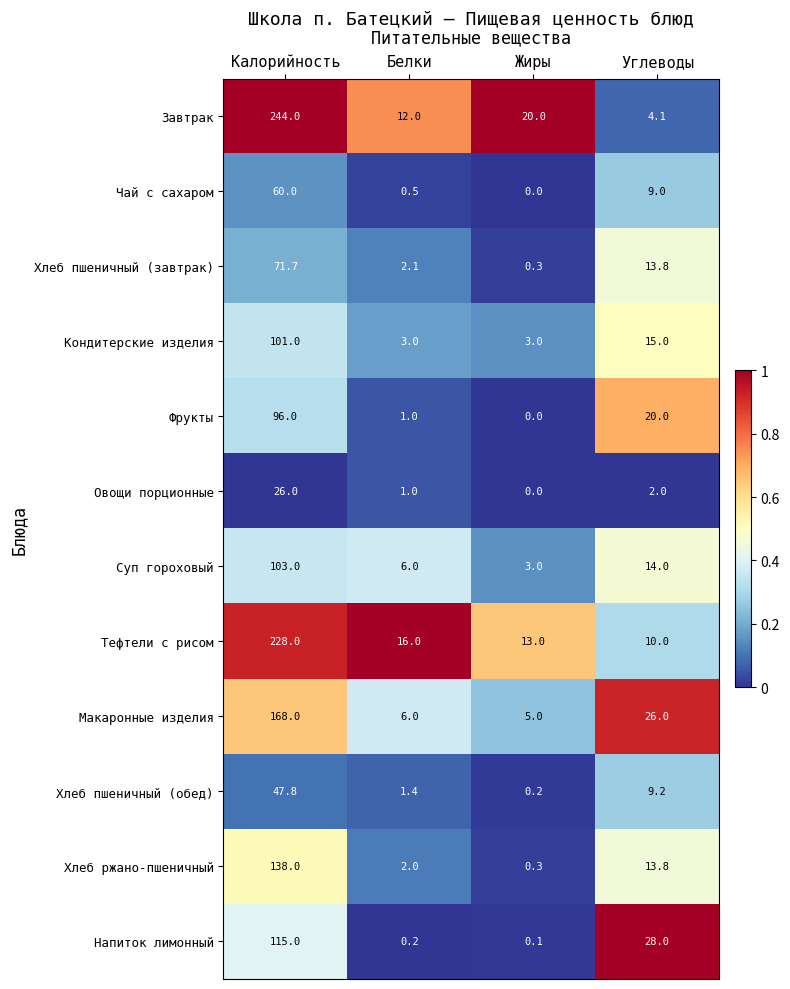

List the series in order of their peak value, highest first.

Завтрак, Тефтели с рисом, Макаронные изделия, Хлеб ржано-пшеничный, Напиток лимонный, Суп гороховый, Кондитерские изделия, Фрукты, Хлеб пшеничный (завтрак), Чай с сахаром, Хлеб пшеничный (обед), Овощи порционные